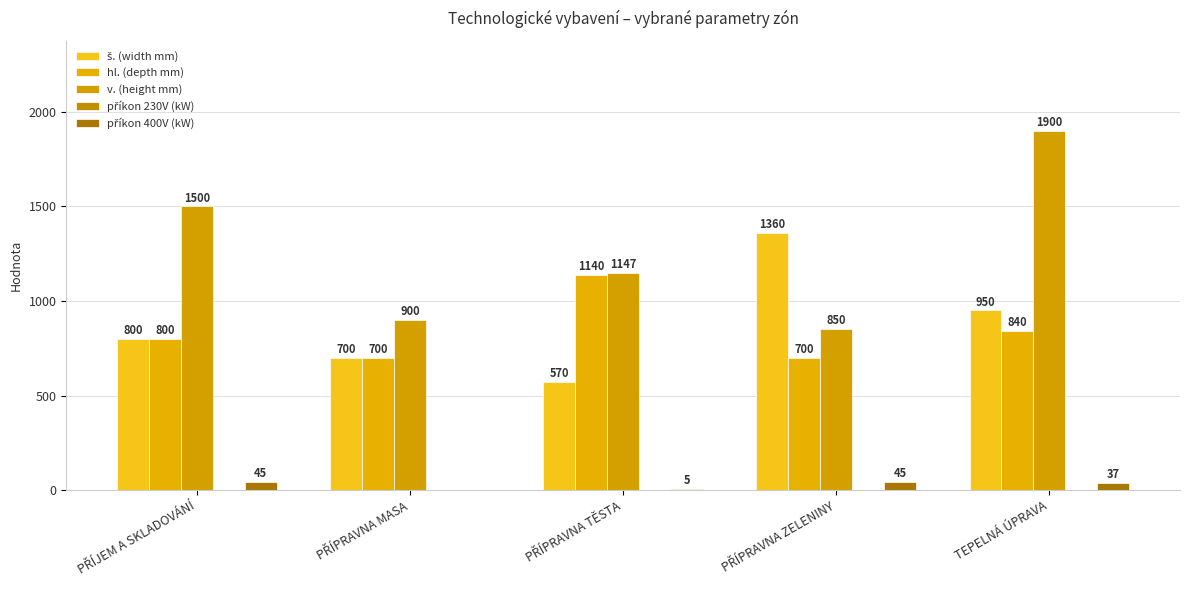

Reading left to right, transcribe all the data shown in this chart.

š. (width mm): 800	700	570	1360	950
hl. (depth mm): 800	700	1140	700	840
v. (height mm): 1500	900	1147	850	1900
příkon 230V (kW): 0	0	0	0	0
příkon 400V (kW): 45	0	5	45	37